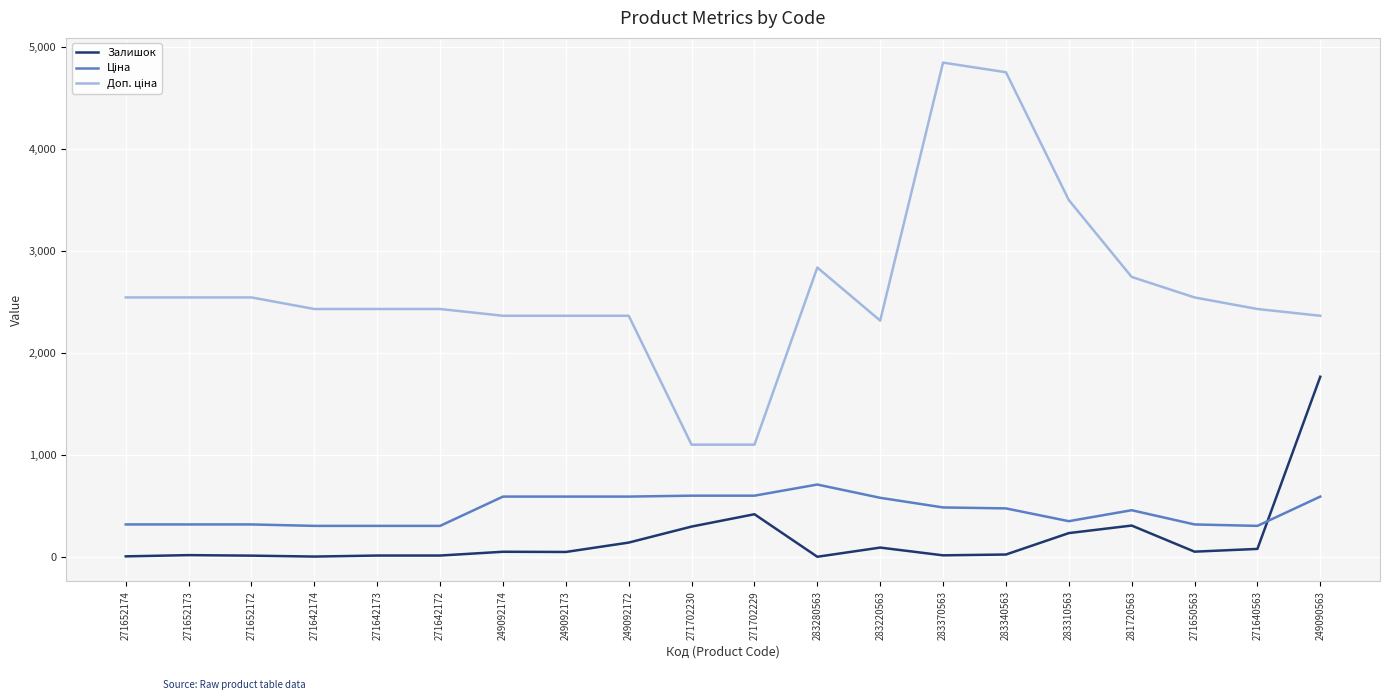

At which label does Залишок reach its peak?

249090563